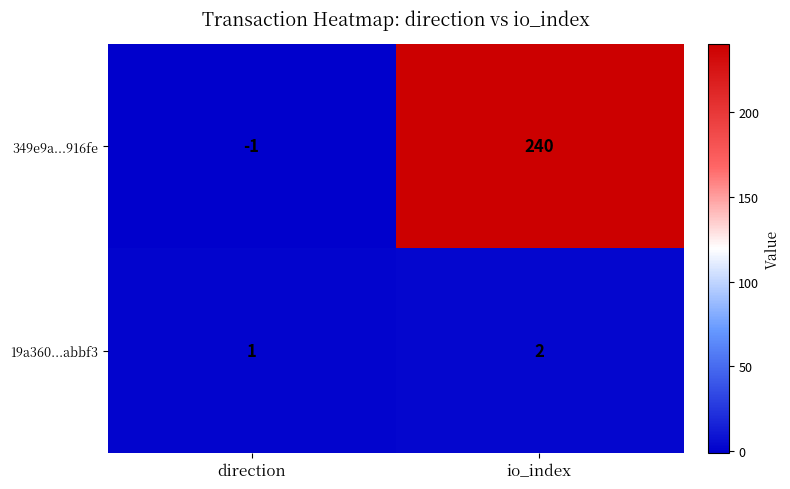

At io_index, list the series in order from smallest to largest.

19a360...abbf3, 349e9a...916fe